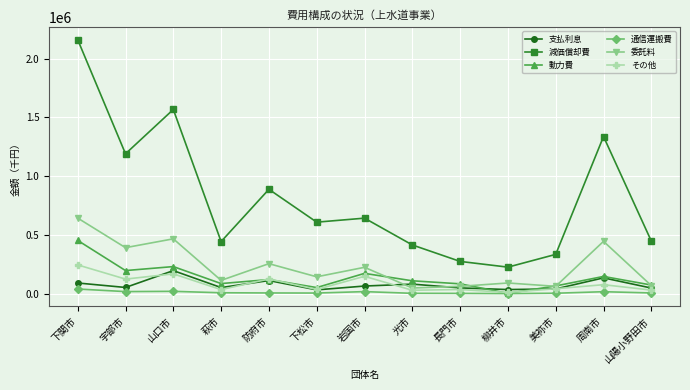

What is the average value of the 通信運搬費 series?

12404